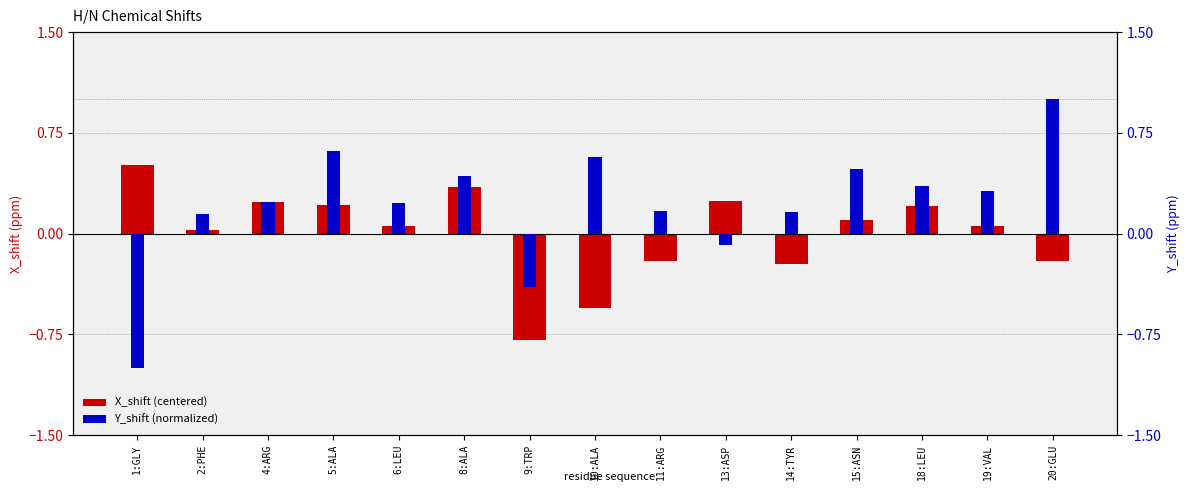

What is the difference between the highest and lowest values at 10:ALA?

1.1